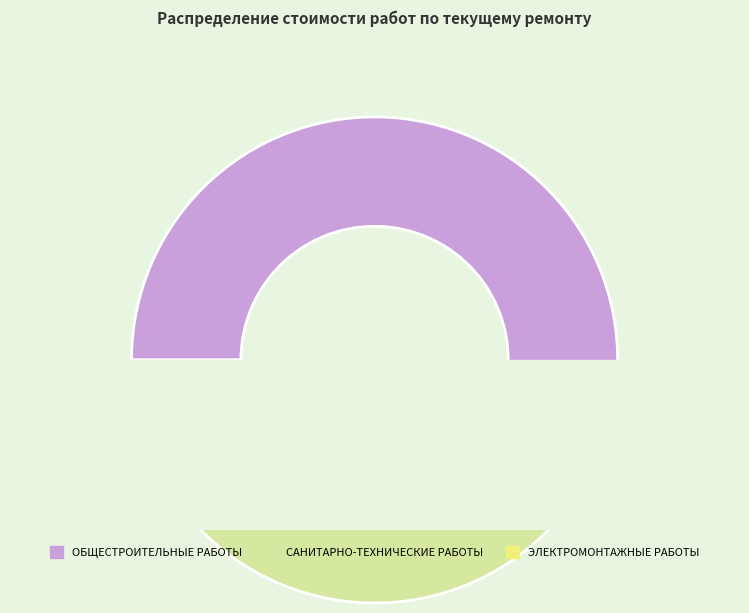

Rank the categories by value from highest to lowest.

ОБЩЕСТРОИТЕЛЬНЫЕ РАБОТЫ, САНИТАРНО-ТЕХНИЧЕСКИЕ РАБОТЫ, ЭЛЕКТРОМОНТАЖНЫЕ РАБОТЫ